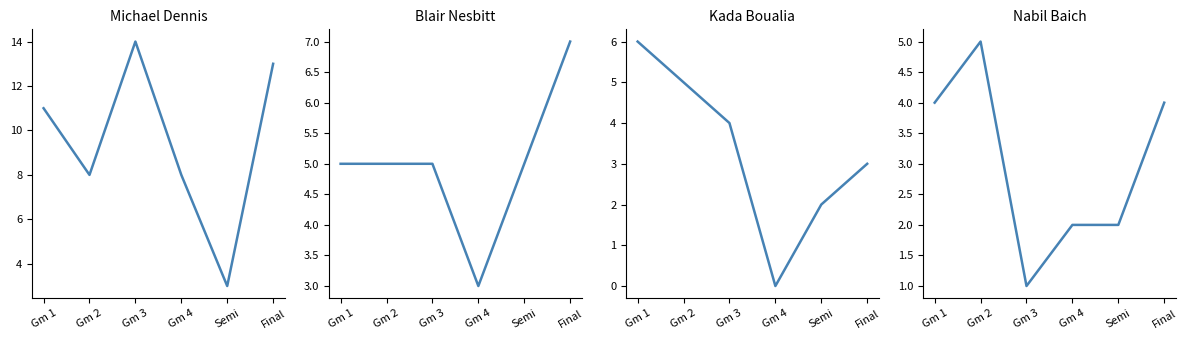

True or false: Michael Dennis has more than 1 interior local peaks.

False